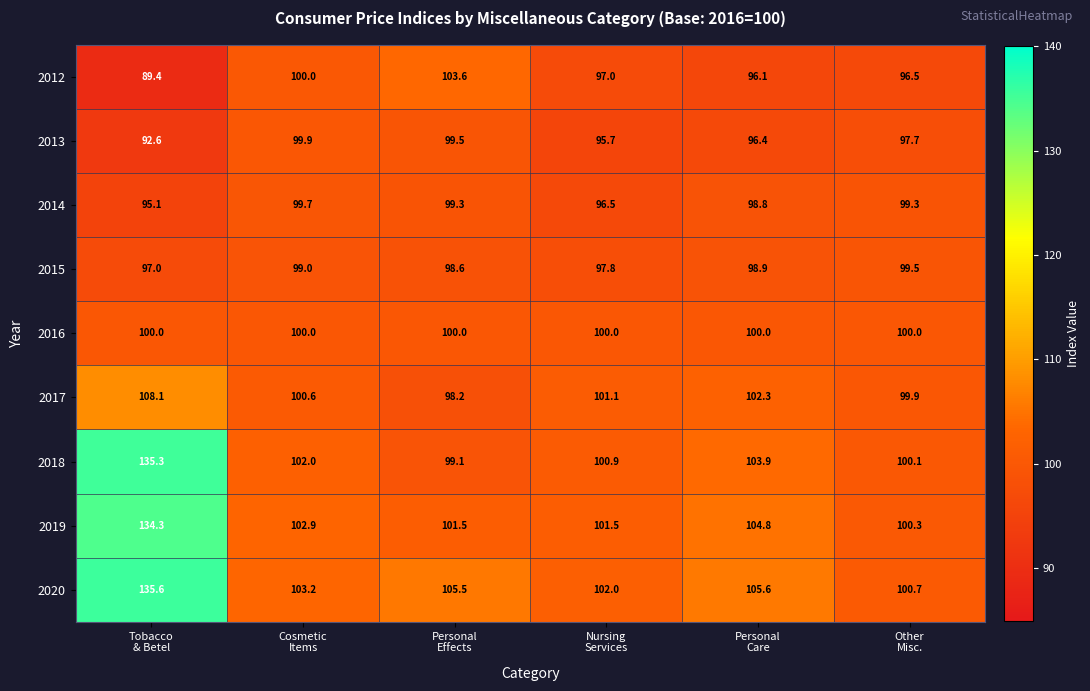

Rank the series by their maximum value, from highest to lowest.

2020, 2018, 2019, 2017, 2012, 2016, 2013, 2014, 2015